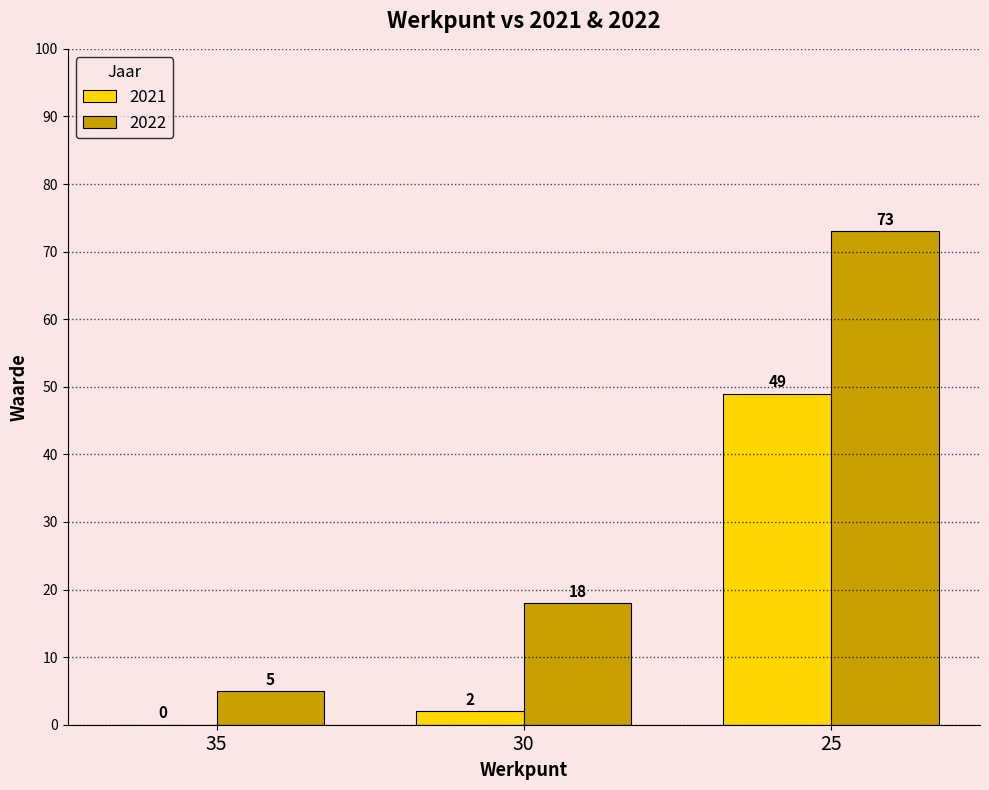

How many groups of bars are there?

3